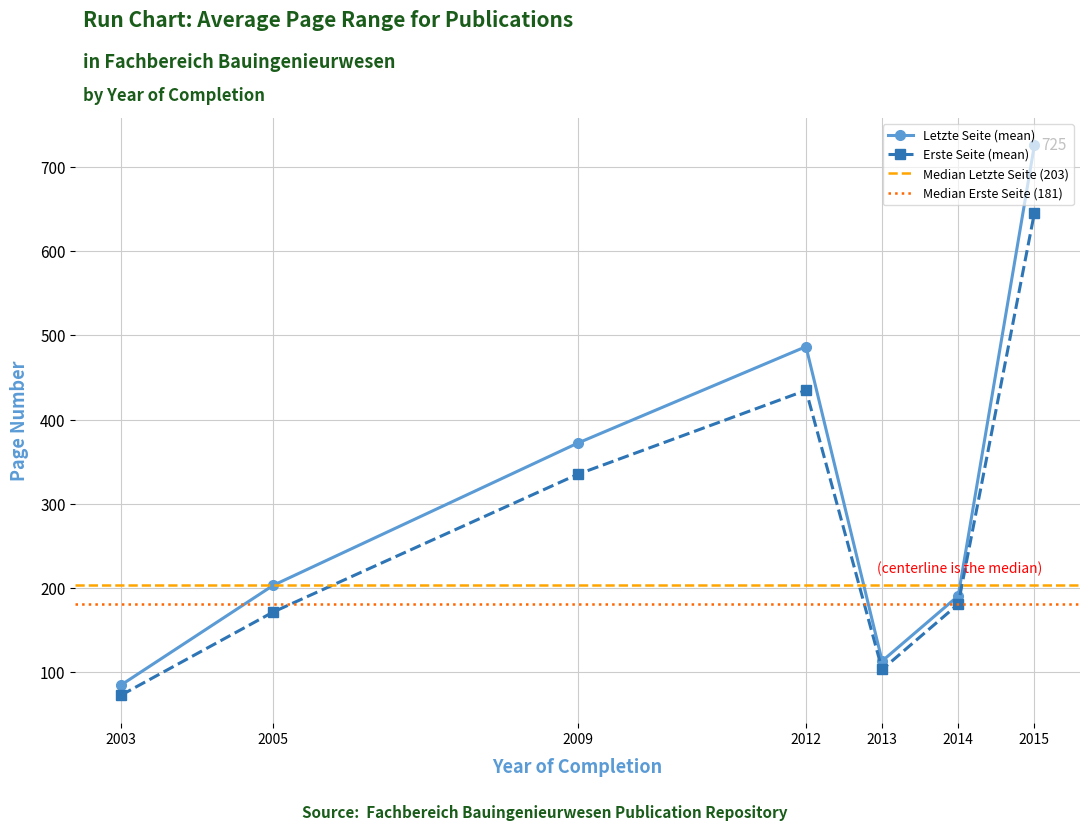

At which label is Erste Seite (mean) closest to 358?

2009